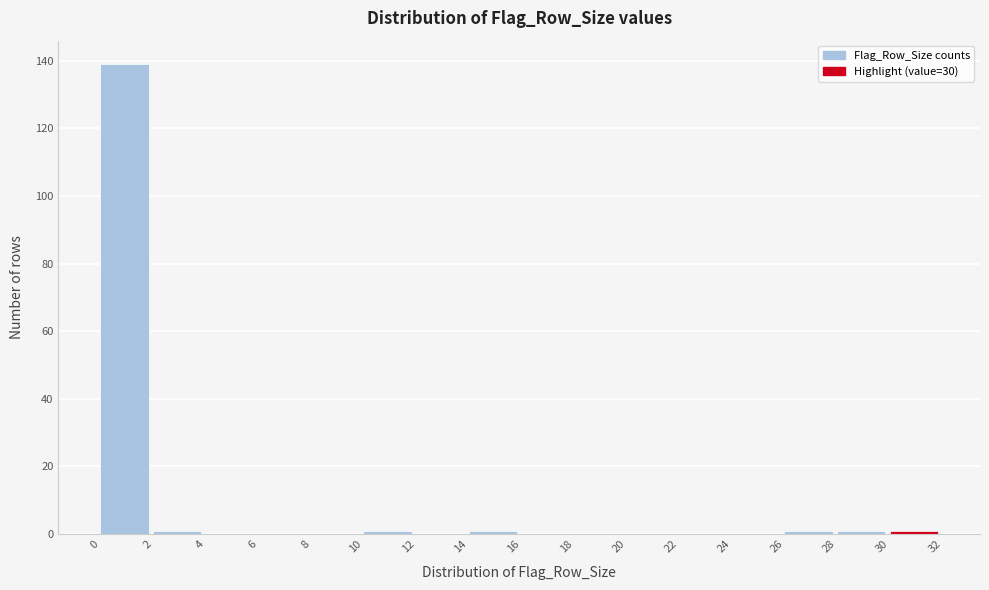

Reading left to right, list every bar in this chart as the range it spans on the x-axis followed by its height. The values are not printed on the chart, so give them approximately, as read against the axis.

0 to 2: 140
2 to 4: under 2
4 to 6: 0
6 to 8: 0
8 to 10: 0
10 to 12: under 2
12 to 14: 0
14 to 16: under 2
16 to 18: 0
18 to 20: 0
20 to 22: 0
22 to 24: 0
24 to 26: 0
26 to 28: under 2
28 to 30: under 2
30 to 32: under 2